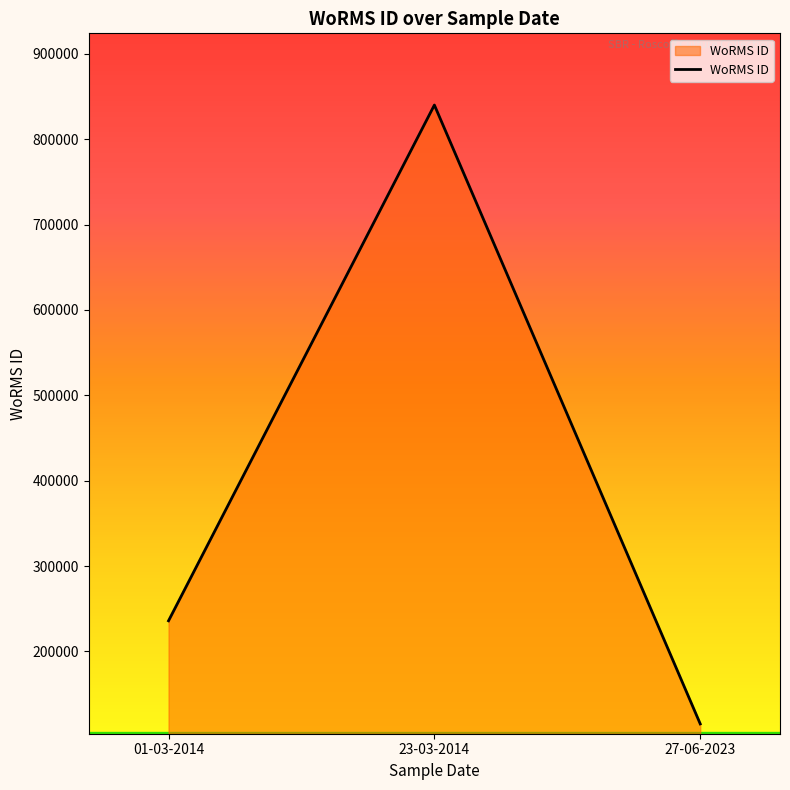

What is the change in value from 23-03-2014 to 27-06-2023?

-725049